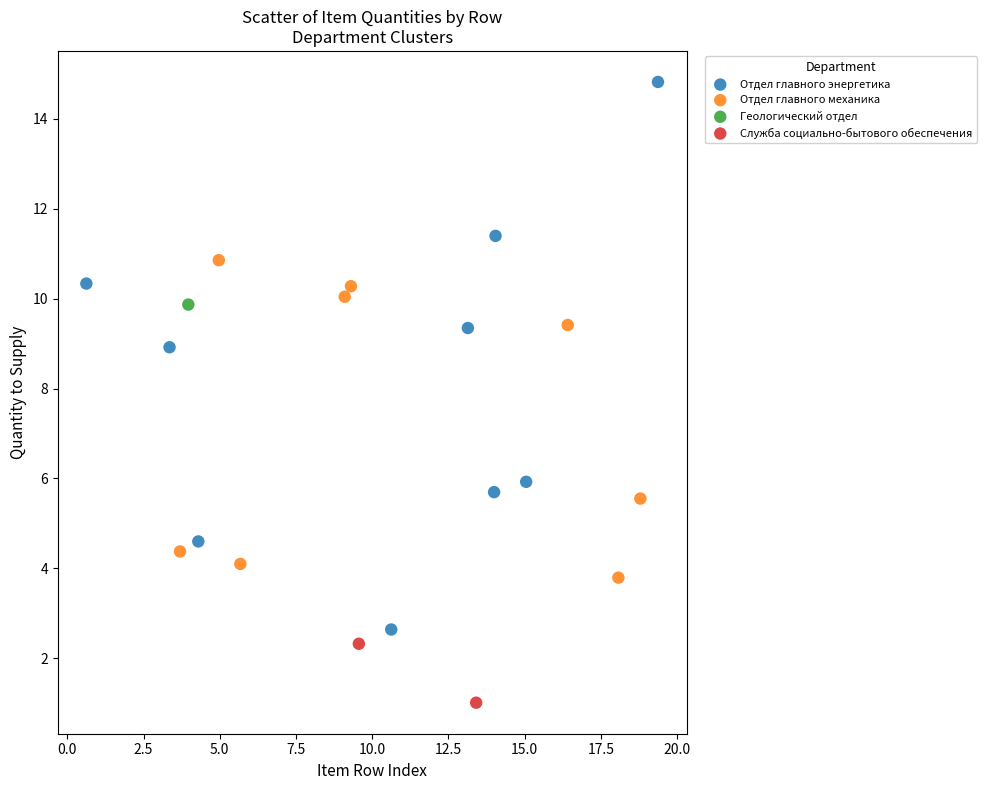

Which series reaches the maximum Y coordinate?

Отдел главного энергетика